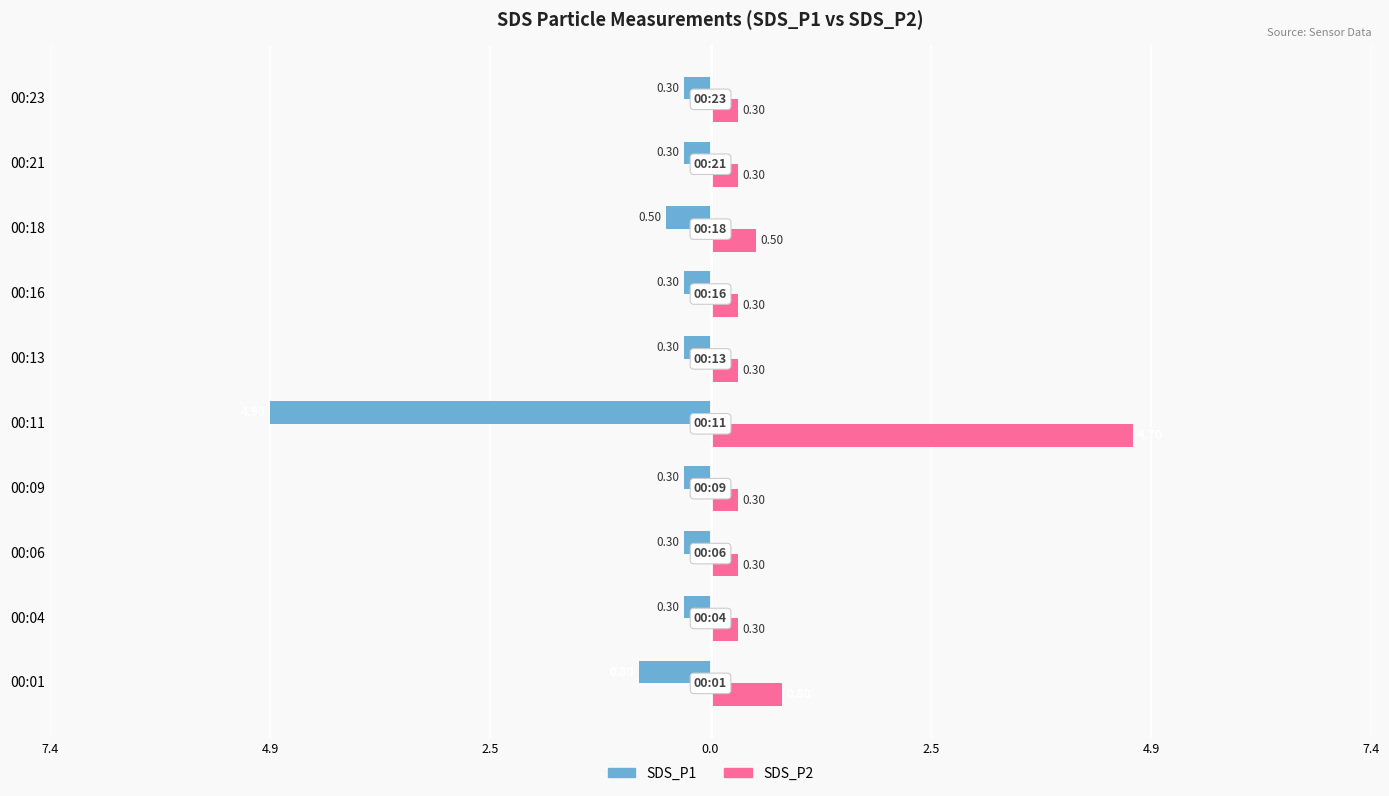

What are all the series names shown in the legend?

SDS_P1, SDS_P2